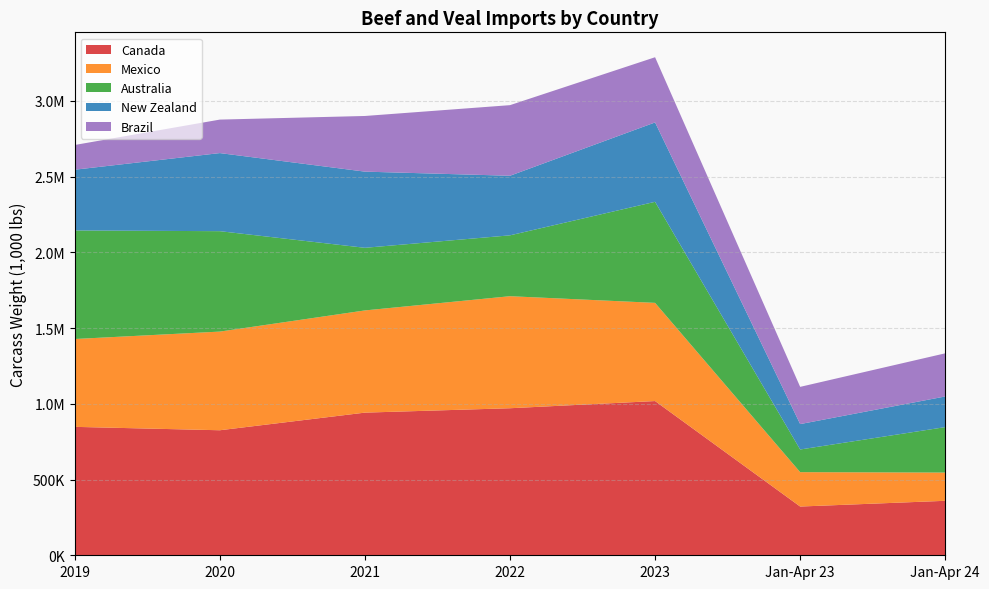

Reading left to right, list all the values displayed in this chart.

Canada: 847796.2	825375.5	941750.0	970731.1	1018185.5	321775.6	359621.9
Mexico: 579958.4	651323.9	674685.0	739573.7	648173.4	226978.5	186396.7
Australia: 716619.0	662894.9	413404.2	401844.1	667134.7	149604.3	300103.7
New Zealand: 400991.0	515552.5	502838.2	393340.8	524013.5	167741.6	202377.8
Brazil: 163269.3	221046.6	367427.6	466067.0	430383.1	245732.3	284790.9